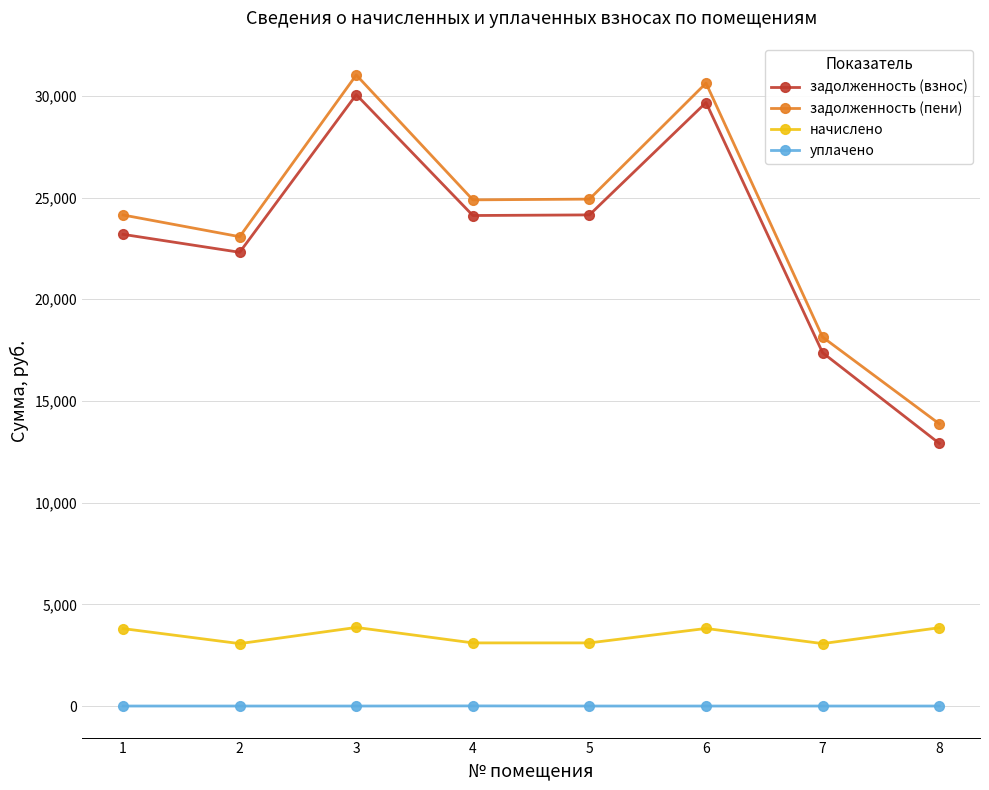

At how many categories does at least one series exceed 30948?

1